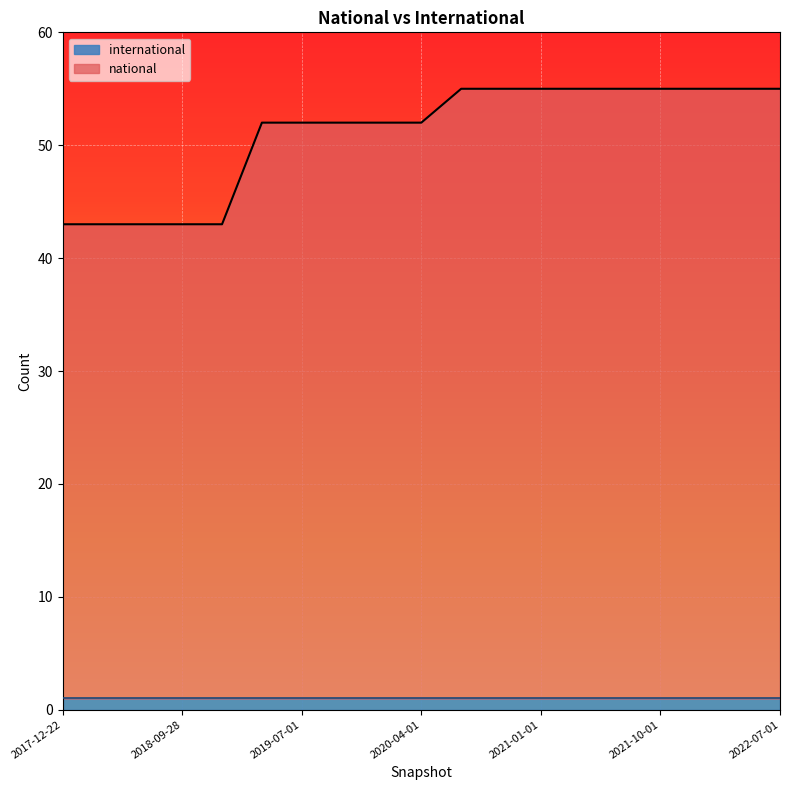

Which label corresponds to the largest value in the chart?

2020-07-01